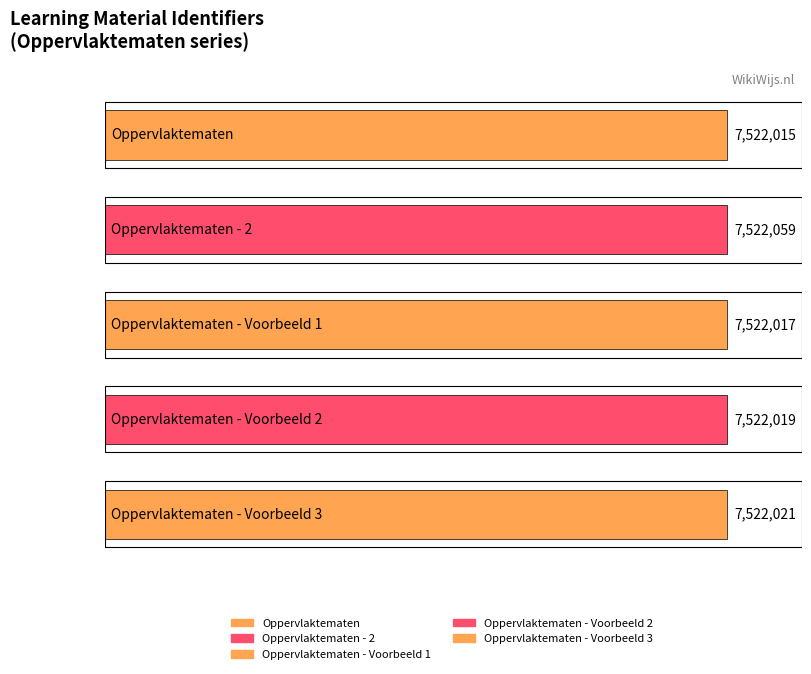

What is the greatest value displayed?

7522059